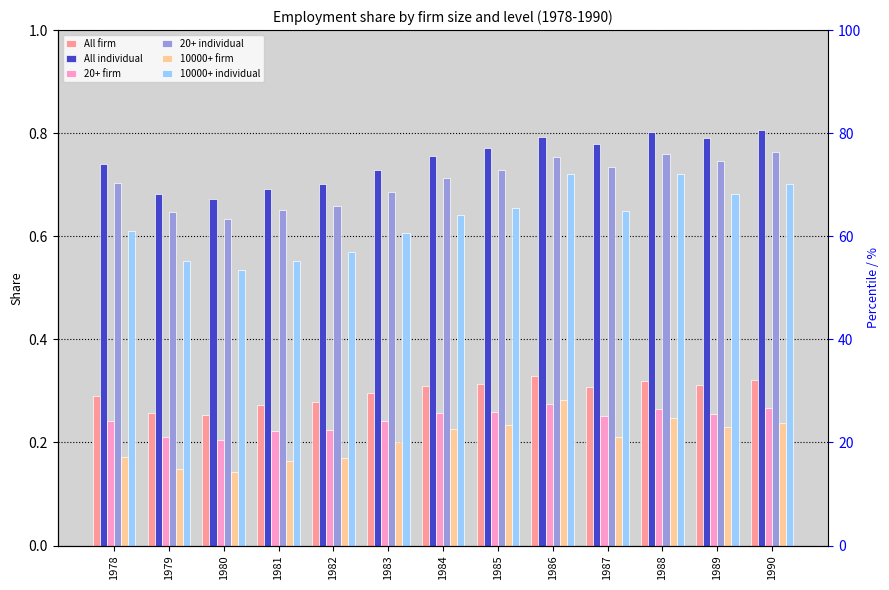

Reading left to right, list all the values displayed in this chart.

All firm: 0.3	0.3	0.3	0.3	0.3	0.3	0.3	0.3	0.3	0.3	0.3	0.3	0.3
All individual: 0.7	0.7	0.7	0.7	0.7	0.7	0.8	0.8	0.8	0.8	0.8	0.8	0.8
20+ firm: 0.2	0.2	0.2	0.2	0.2	0.2	0.3	0.3	0.3	0.3	0.3	0.3	0.3
20+ individual: 0.7	0.6	0.6	0.7	0.7	0.7	0.7	0.7	0.8	0.7	0.8	0.7	0.8
10000+ firm: 0.2	0.1	0.1	0.2	0.2	0.2	0.2	0.2	0.3	0.2	0.2	0.2	0.2
10000+ individual: 0.6	0.6	0.5	0.6	0.6	0.6	0.6	0.7	0.7	0.6	0.7	0.7	0.7